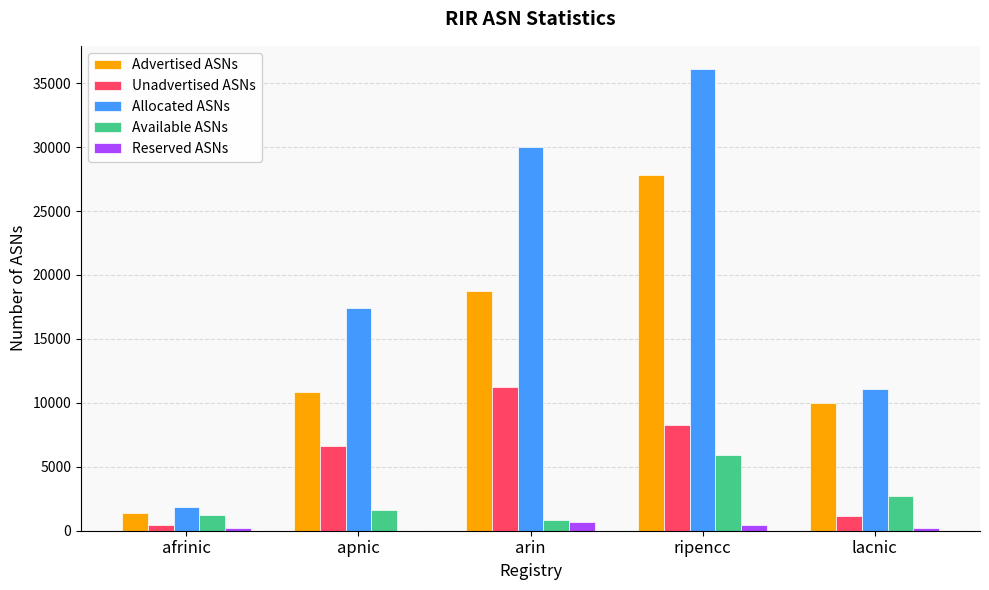

Which series has the largest range (max minus min)?

Allocated ASNs